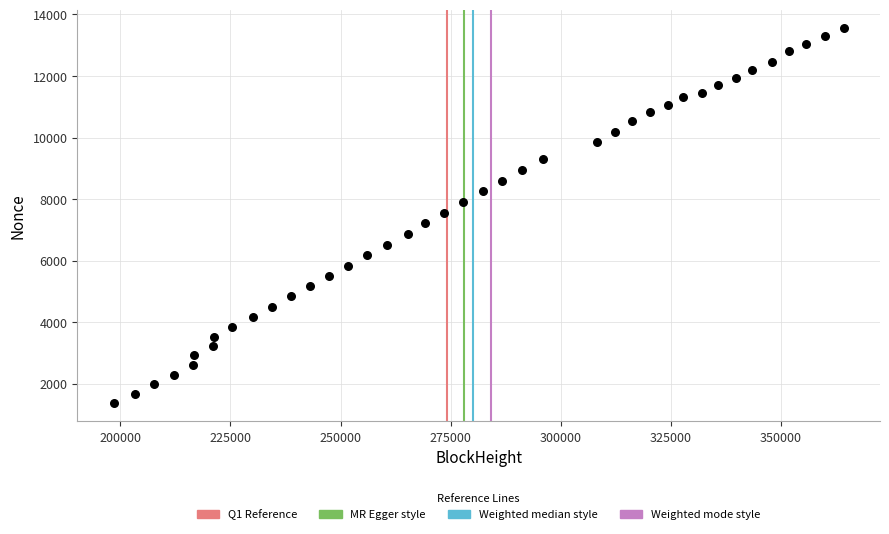

What is the range of X values (max minus min)?

165810